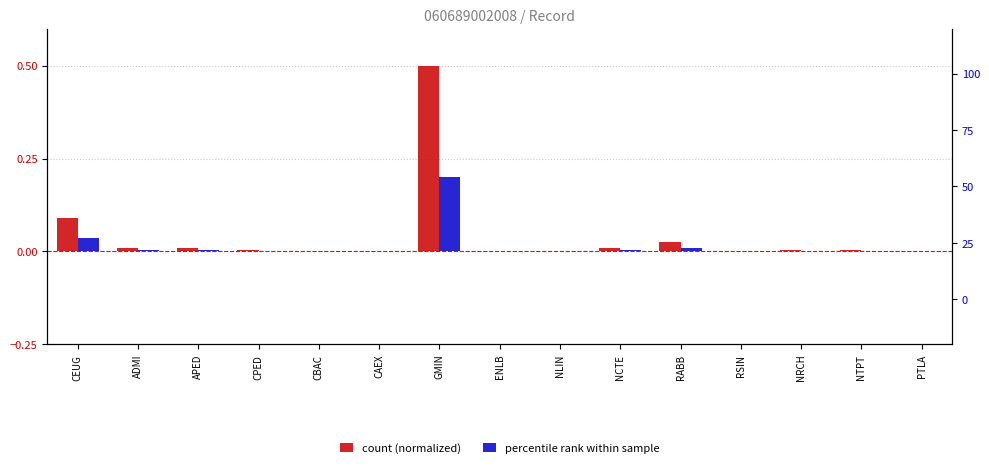

Reading left to right, extract all data points from this chart.

count (normalized): 0.1	0.0	0.0	0.0	0.0	0.0	0.5	0.0	0.0	0.0	0.0	0.0	0.0	0.0	0.0
percentile rank within sample: 0.0	0.0	0.0	0.0	0.0	0.0	0.2	0.0	0.0	0.0	0.0	0.0	0.0	0.0	0.0